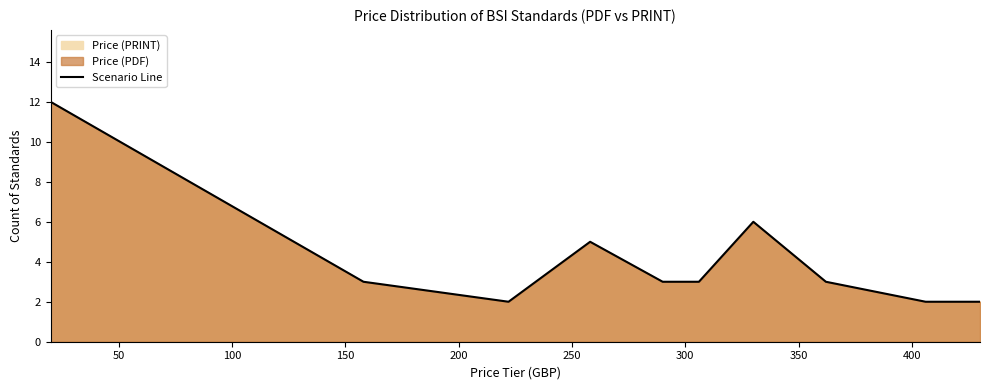

What is the difference between the maximum and minimum values?

10